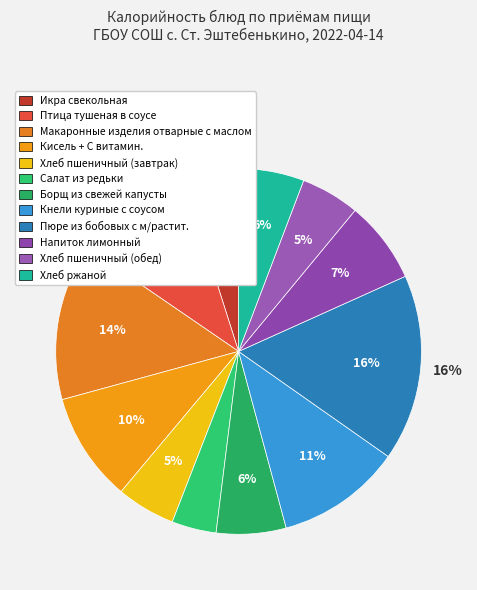

Rank the categories by value from highest to lowest.

Пюре из бобовых с м/растит., Макаронные изделия отварные с маслом, Кнели куриные с соусом, Птица тушеная в соусе, Кисель + С витамин., Напиток лимонный, Борщ из свежей капусты, Хлеб ржаной, Хлеб пшеничный (завтрак), Хлеб пшеничный (обед), Икра свекольная, Салат из редьки